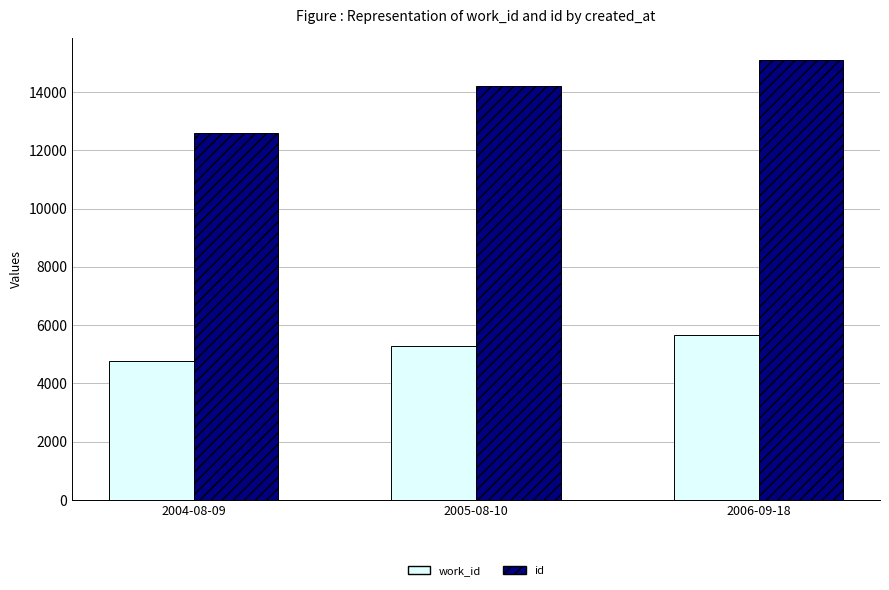

Where is work_id nearest to the value 5205?

2005-08-10